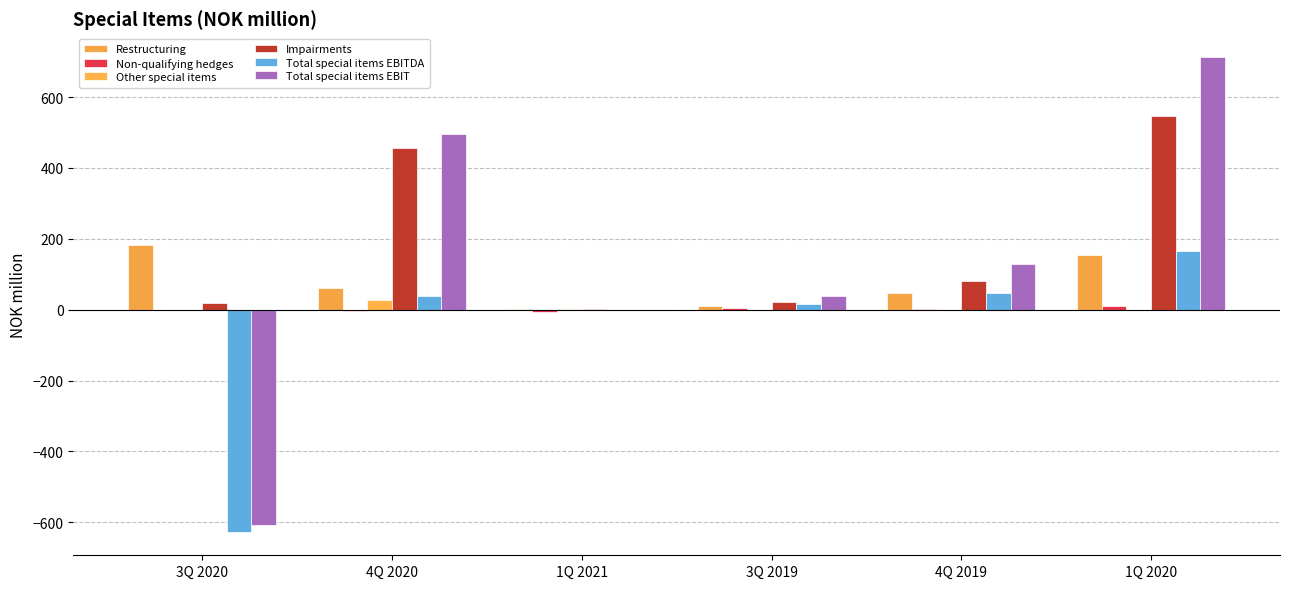

What is the total value across all series at 3Q 2020?

-1032.8